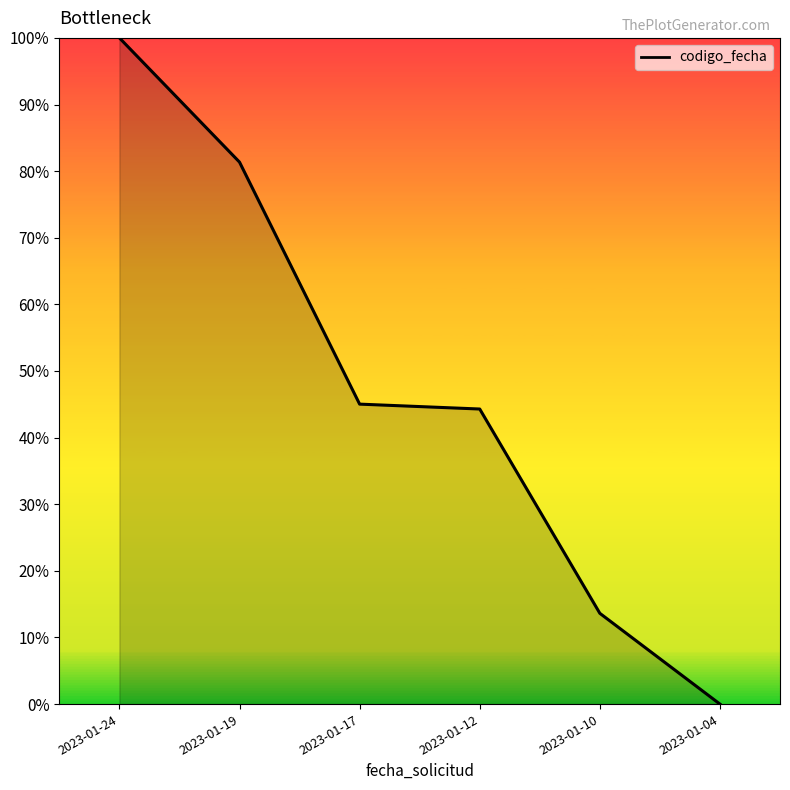

What is the difference between the second highest and second lowest values?

0.7